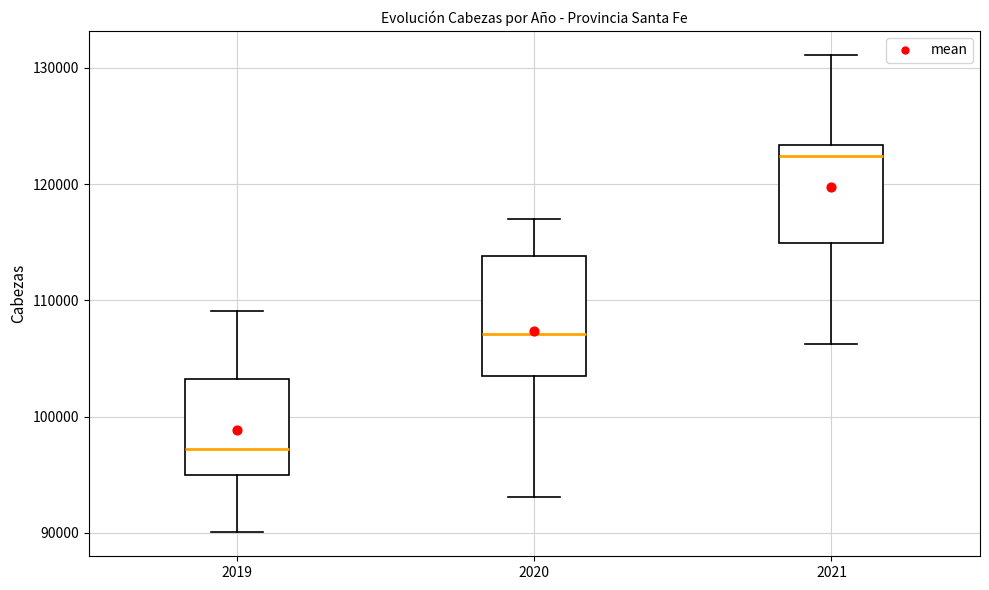

Where is the upper edge of the box at x = 2019 on the y-axis? The values are not printed on the chart, so give them approximately, as read against the axis.

103000